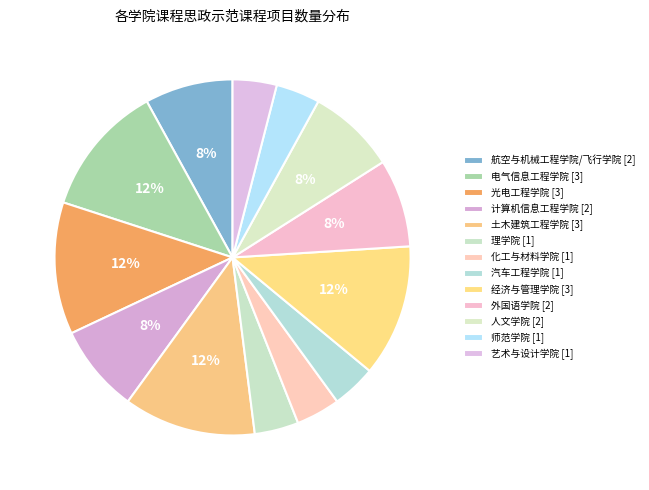

Is there a majority slice in this chart?

No